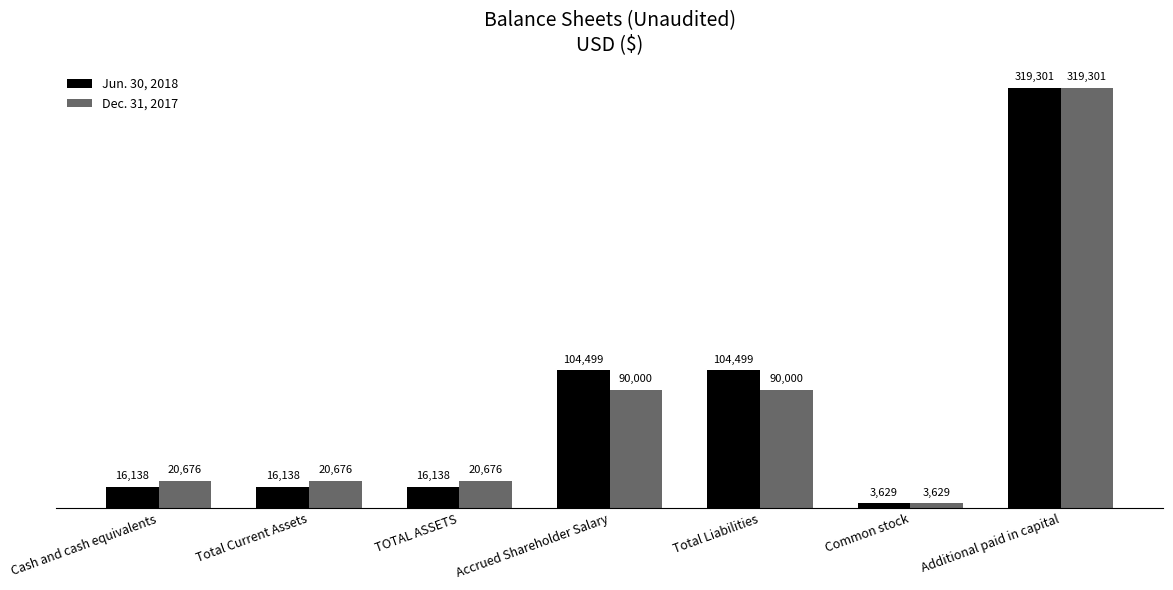

How many bars are there in total?

14